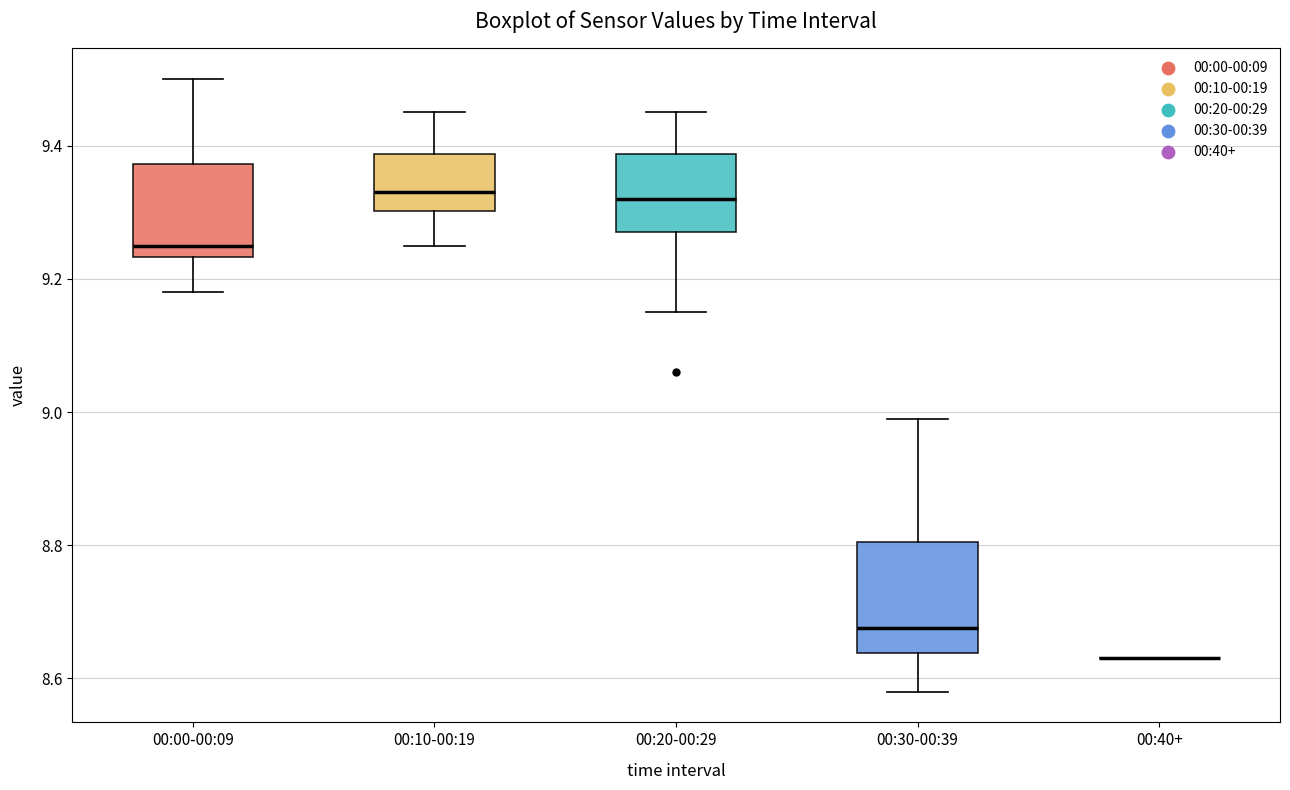

Where does the lower whisker of the box for 00:00-00:09 end on the y-axis? The values are not printed on the chart, so give them approximately, as read against the axis.

9.18